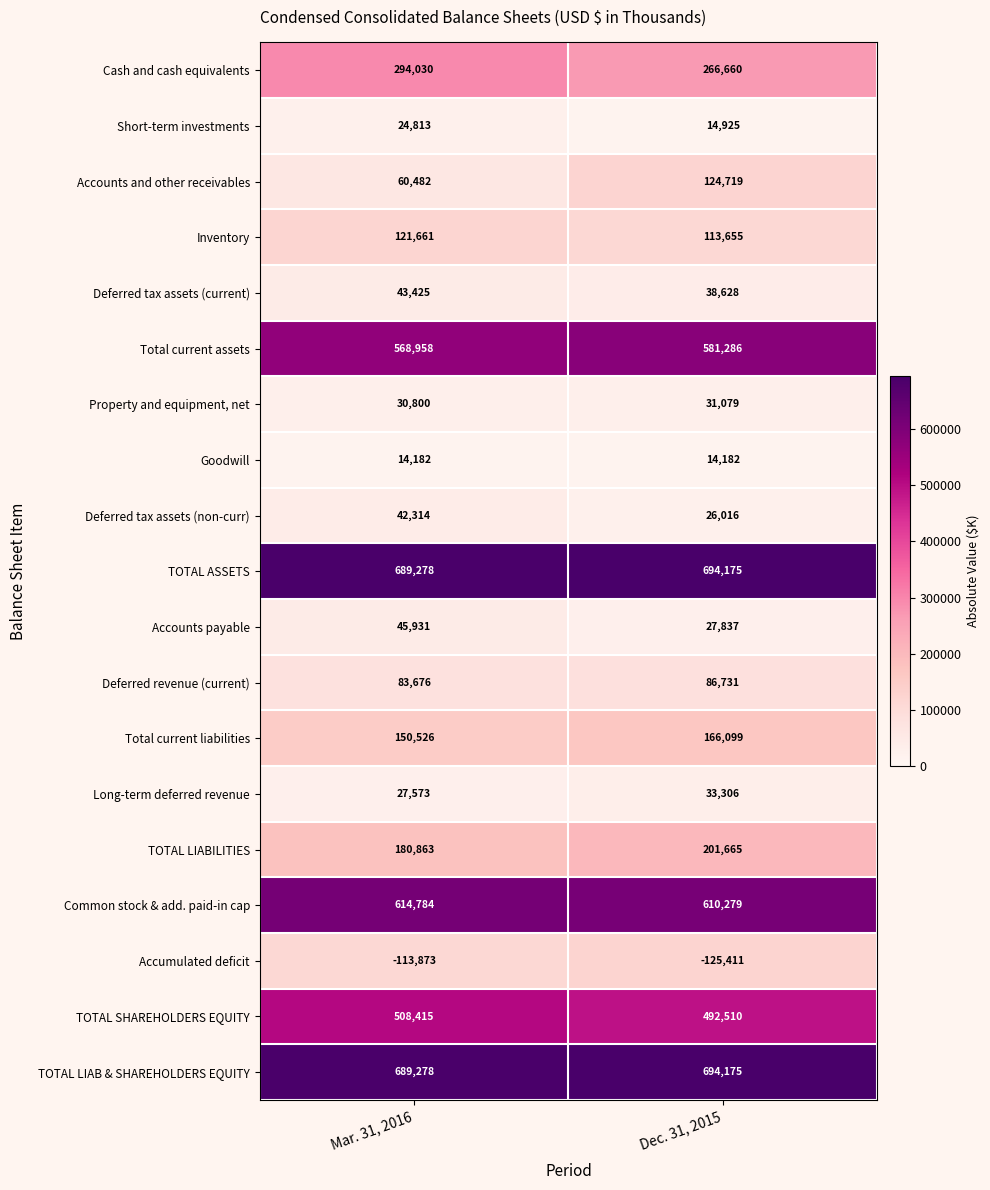

Is it true that Accumulated deficit equals -125411 at Dec. 31, 2015?

True